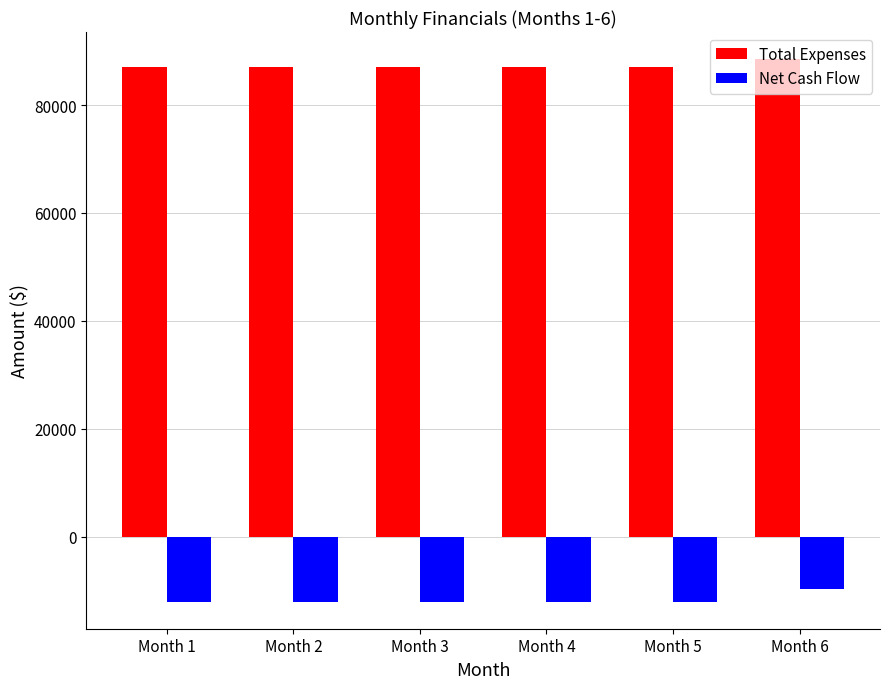

Reading left to right, transcribe all the data shown in this chart.

Total Expenses: Month 1=87000	Month 2=87000	Month 3=87000	Month 4=87000	Month 5=87000	Month 6=88500
Net Cash Flow: Month 1=-12000	Month 2=-12000	Month 3=-12000	Month 4=-12000	Month 5=-12000	Month 6=-9750